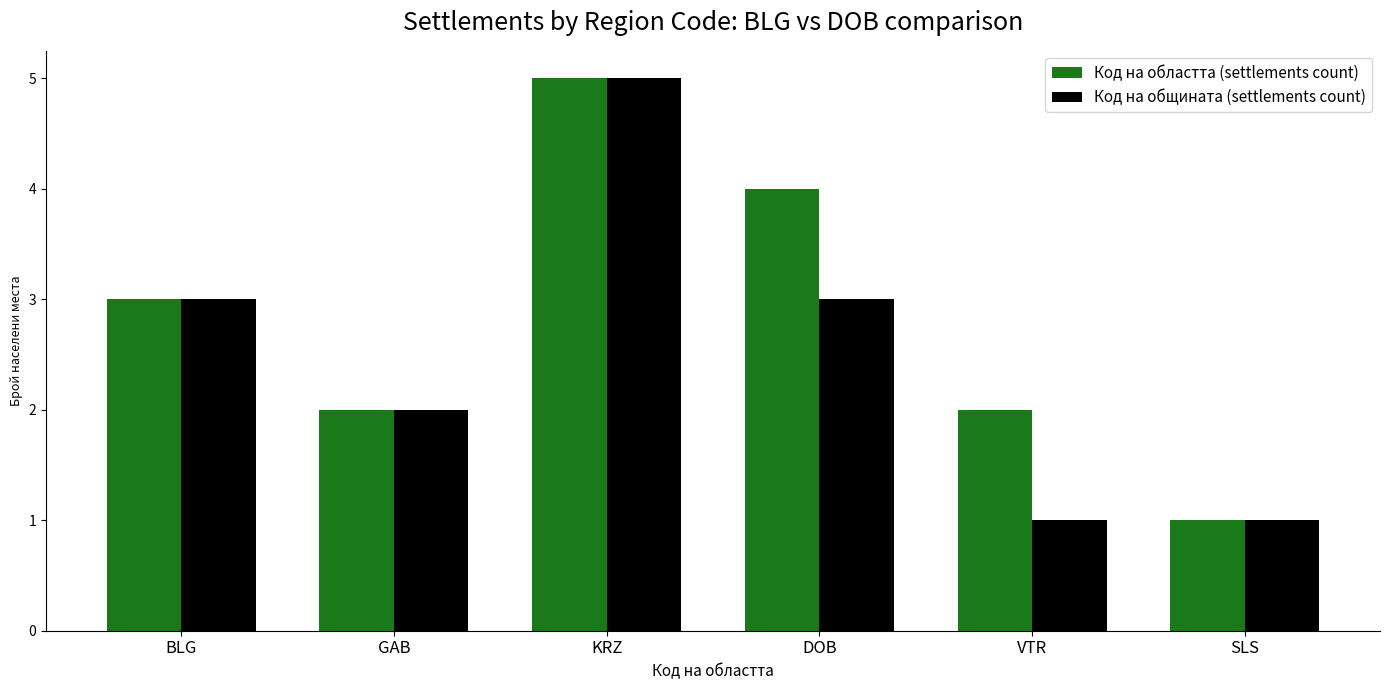

Which series changed the most between KRZ and VTR?

Код на общината (settlements count)